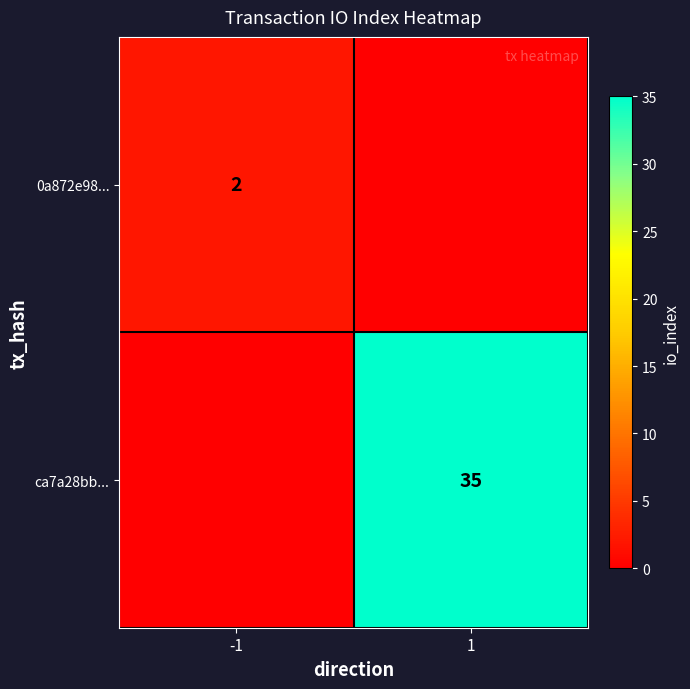

True or false: ca7a28bb... has a value of 8 at 1.

False